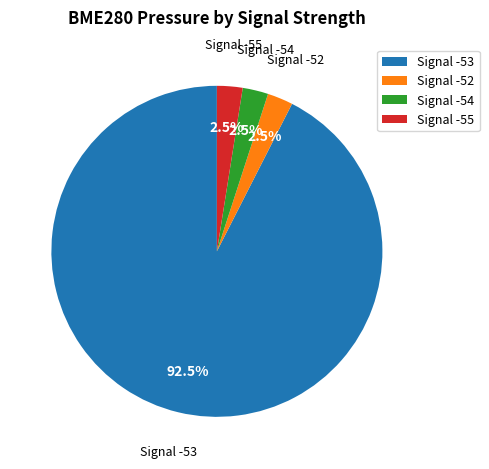

Between Signal -55 and Signal -53, which is larger?

Signal -53